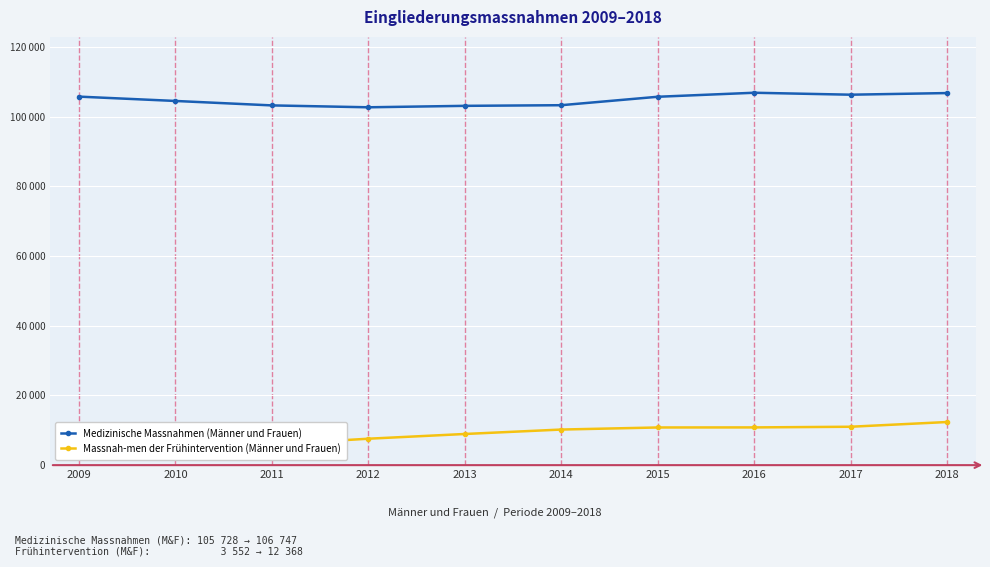

Between 2015 and 2018, which series saw the biggest shift?

Massnah-men der Frühintervention (Männer und Frauen)